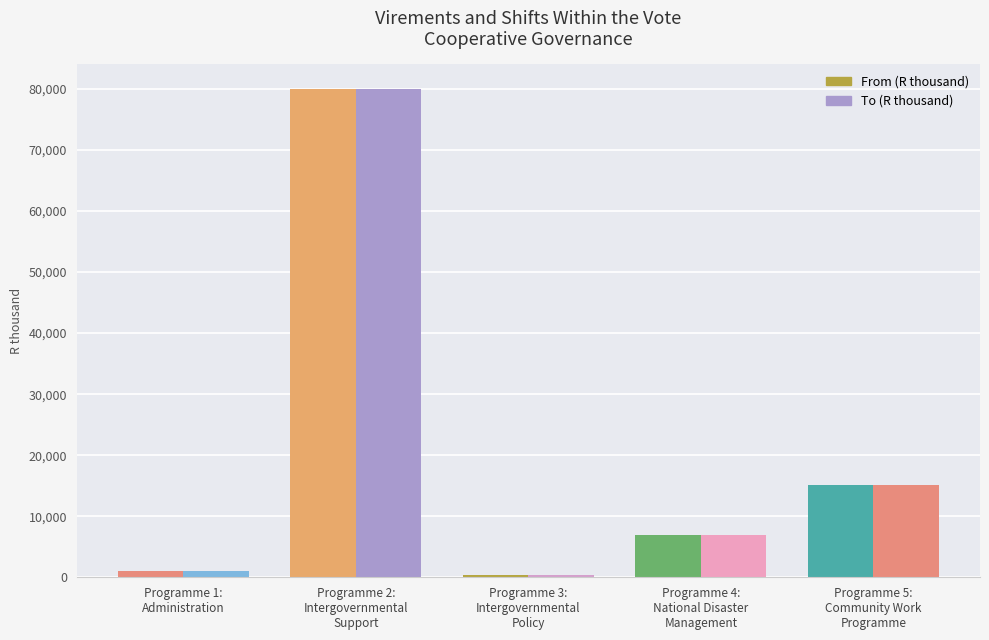

Count the number of categories in the chart.

5